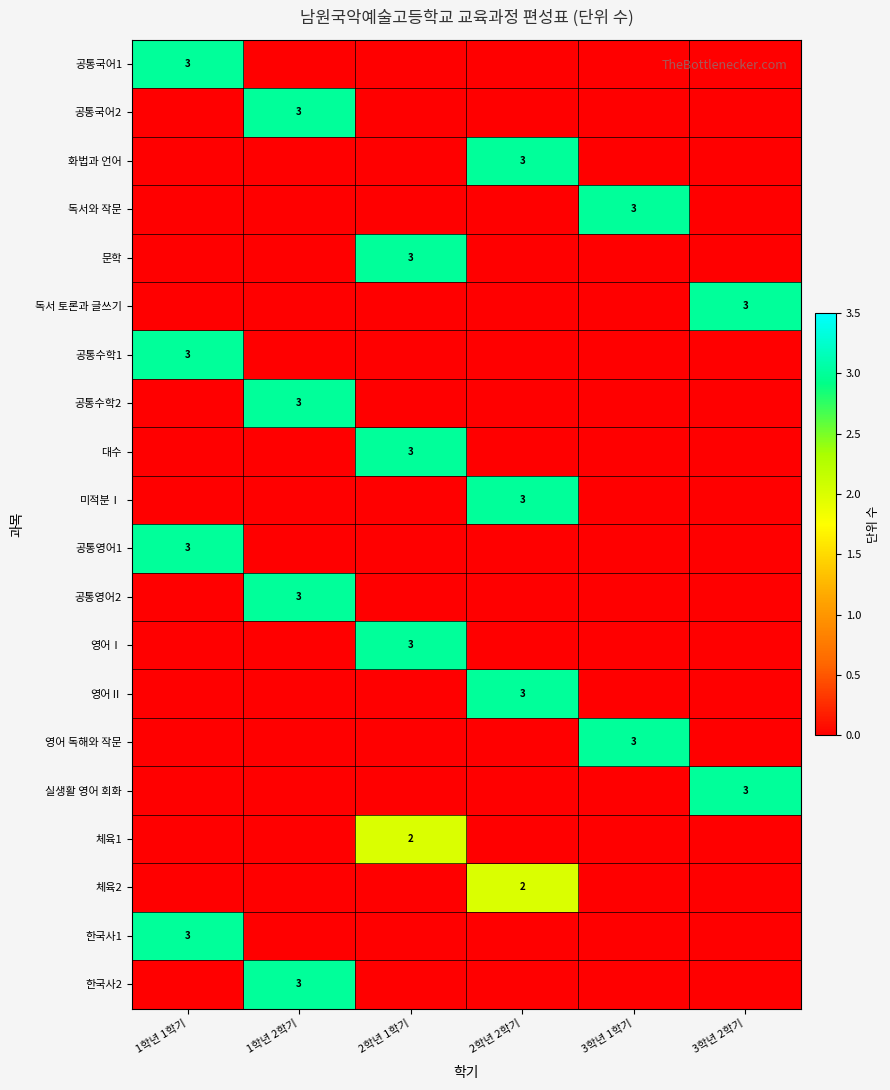

How many series are shown in this chart?

20